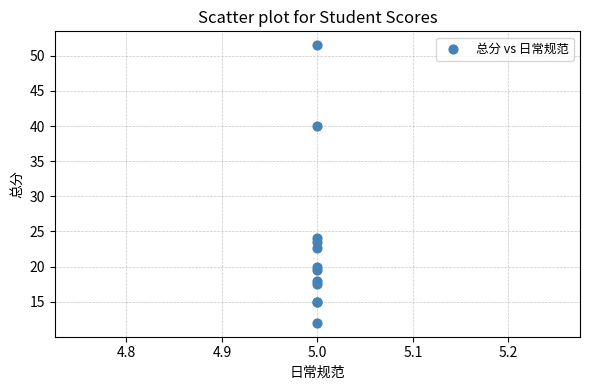

What Y value in the scatter plot is closest to 31?

24.0